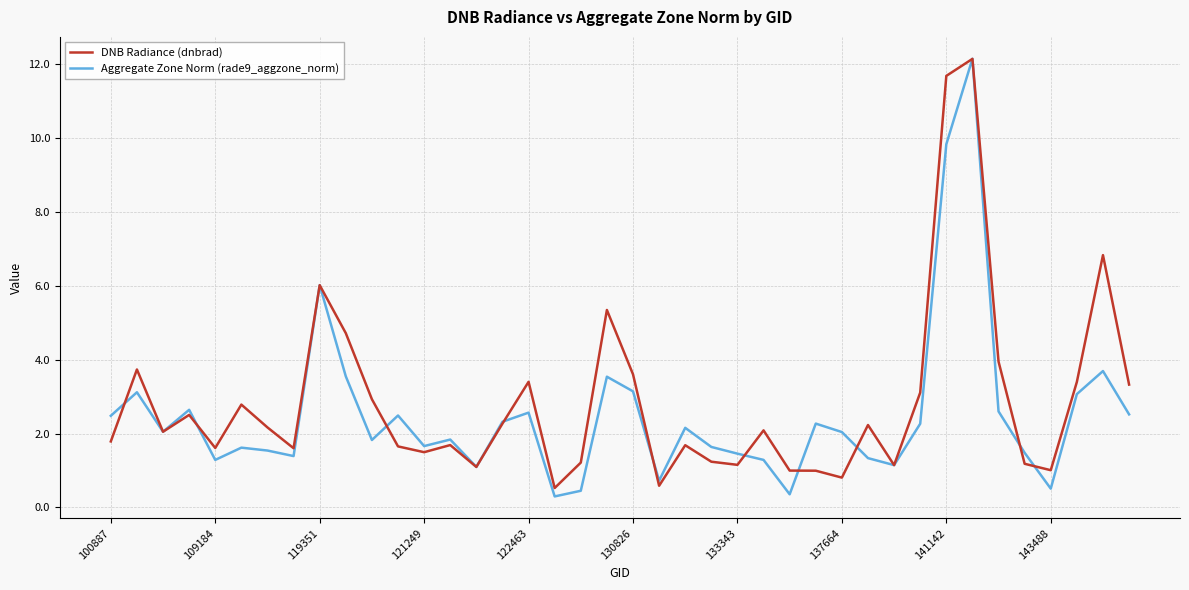

Which series has the largest range (max minus min)?

Aggregate Zone Norm (rade9_aggzone_norm)